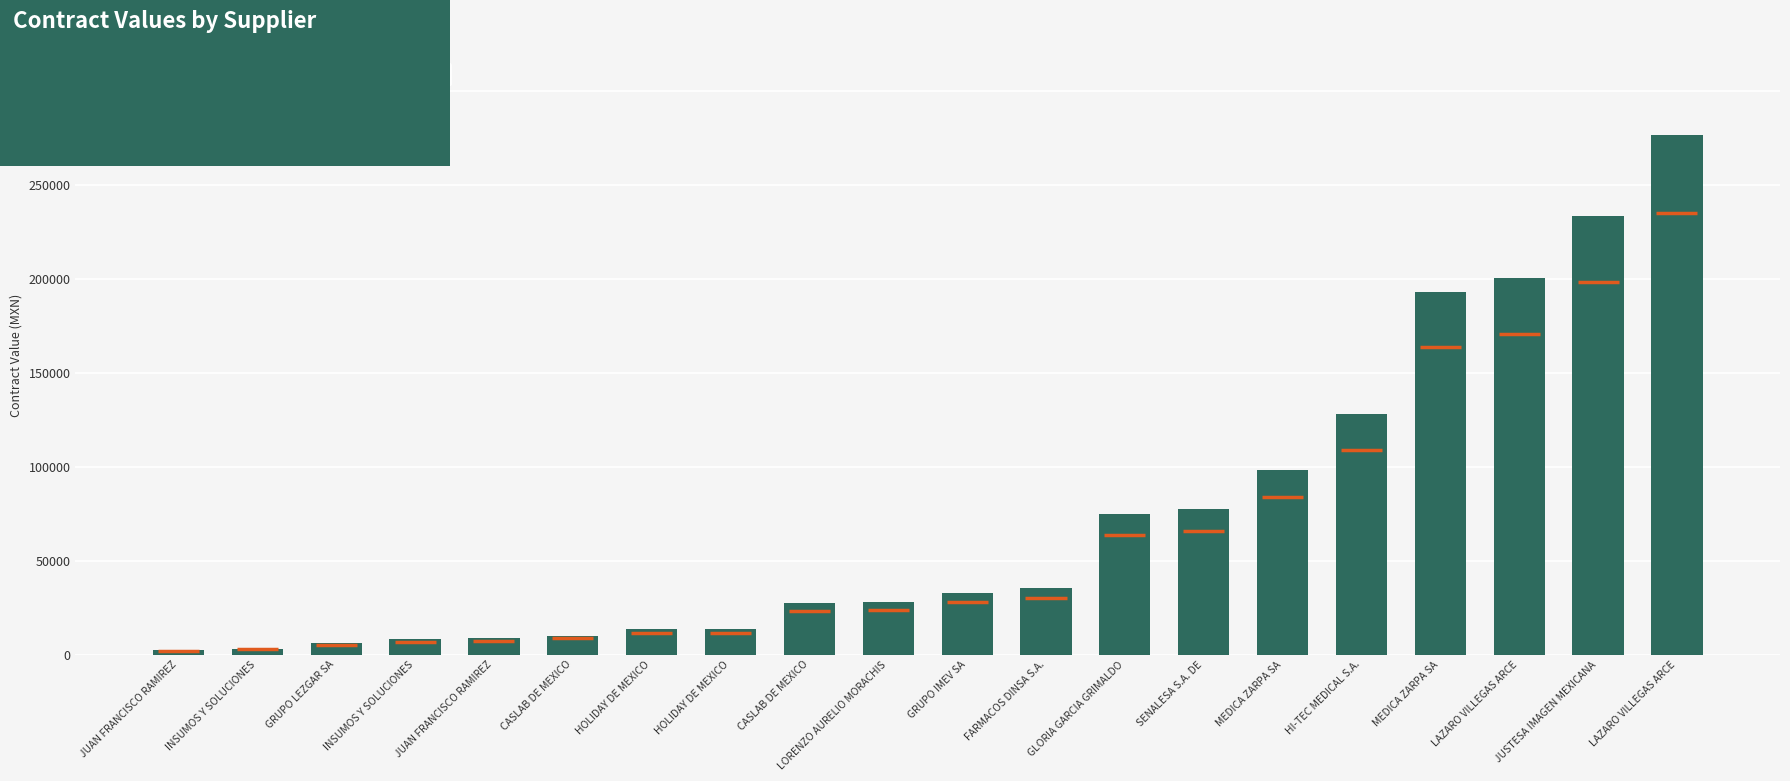

How many values exceed 32894?

10